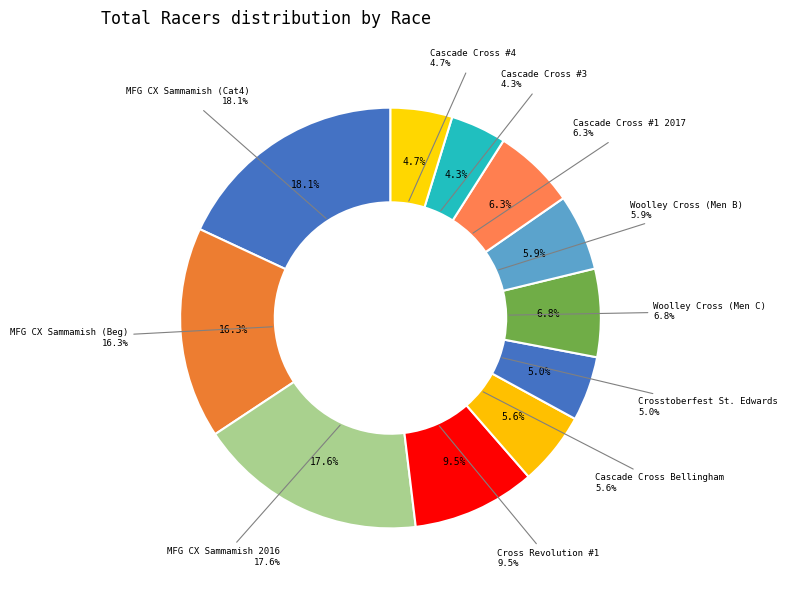

What is the change in value from 2017 Cascade Cross #1 @ Bellingham BMX to Cascade Cross 3: Hannegan Speedway?

-9